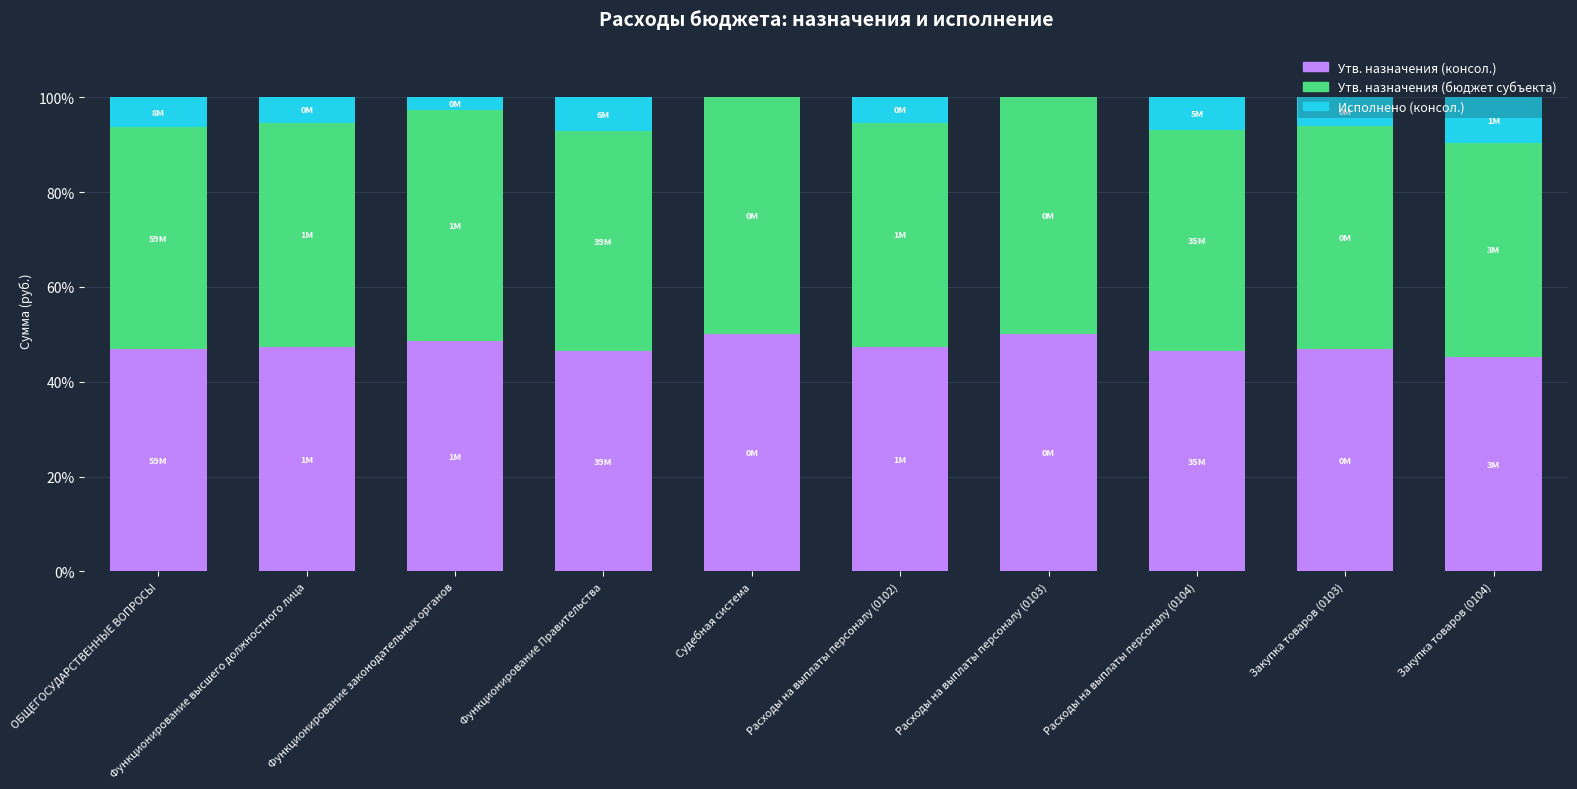

What is the total value across all series at Функционирование Правительства?

100.0